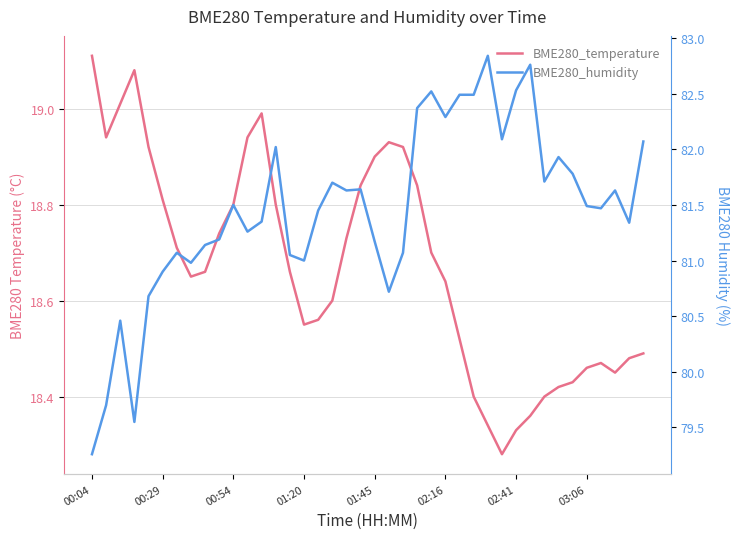

Reading left to right, what are all the values shown in this chart?

BME280_temperature: 19.1	18.9	19.0	19.1	18.9	18.8	18.7	18.6	18.7	18.7	18.8	18.9	19.0	18.8	18.7	18.6	18.6	18.6	18.7	18.8	18.9	18.9	18.9	18.8	18.7	18.6	18.5	18.4	18.3	18.3	18.3	18.4	18.4	18.4	18.4	18.5	18.5	18.4	18.5	18.5
BME280_humidity: 79.3	79.7	80.5	79.5	80.7	80.9	81.1	81.0	81.1	81.2	81.5	81.3	81.3	82.0	81.0	81.0	81.5	81.7	81.6	81.6	81.2	80.7	81.1	82.4	82.5	82.3	82.5	82.5	82.8	82.1	82.5	82.8	81.7	81.9	81.8	81.5	81.5	81.6	81.3	82.1